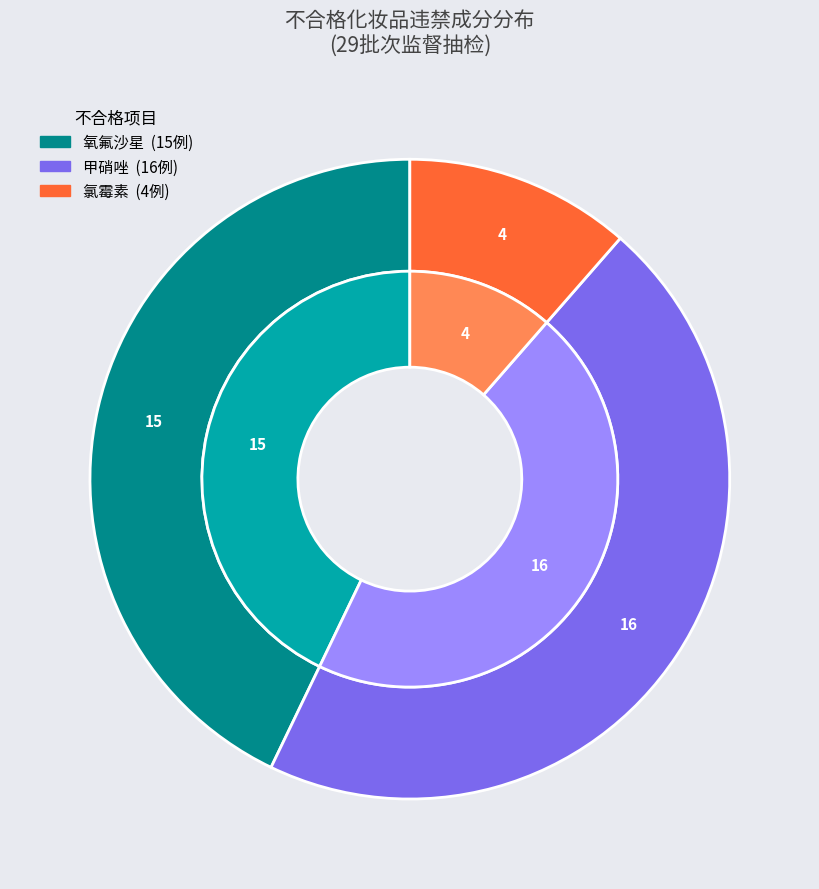

To the nearest percent, what is the average slice percentage?

33%